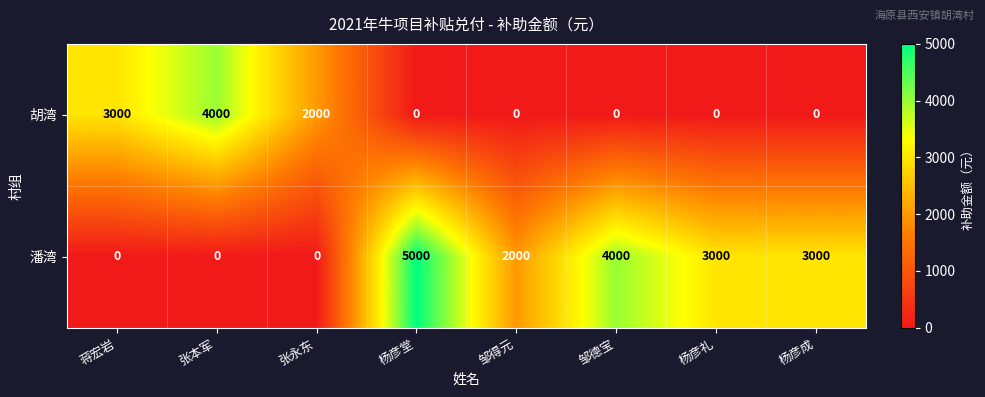

Reading left to right, transcribe all the data shown in this chart.

胡湾: 蒋宏岩=3000	张本军=4000	张永东=2000	杨彦堂=0	邹得元=0	邹德宝=0	杨彦礼=0	杨彦成=0
潘湾: 蒋宏岩=0	张本军=0	张永东=0	杨彦堂=5000	邹得元=2000	邹德宝=4000	杨彦礼=3000	杨彦成=3000